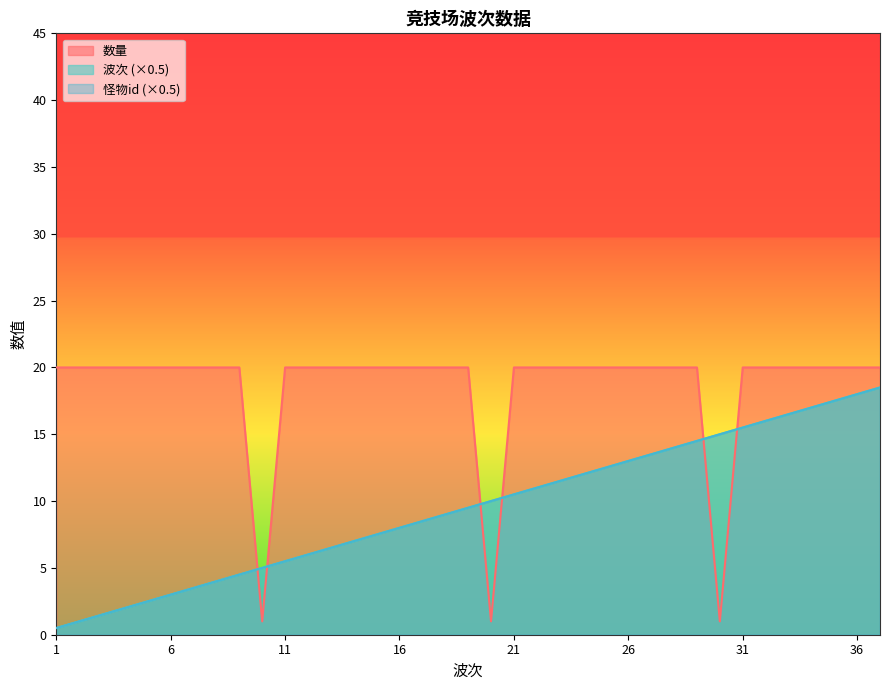

Does the chart have visible grid lines?

No